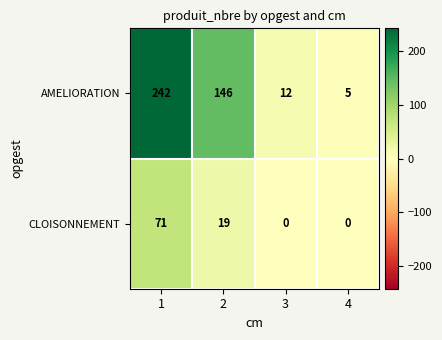

The value of CLOISONNEMENT at 1 is 71. True or false?

True